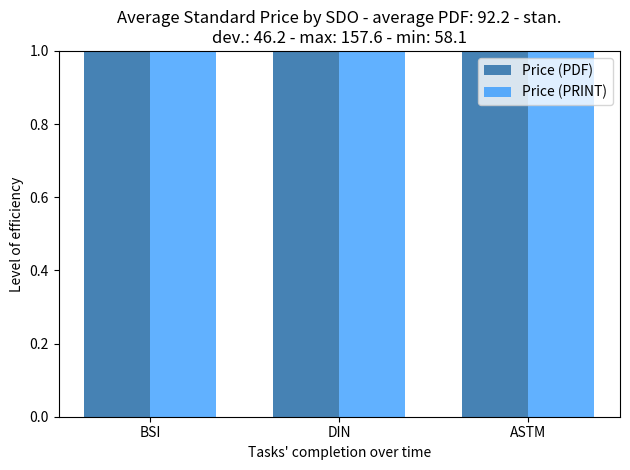

The Price (PDF) series shows 43.2 at BSI. True or false?

False